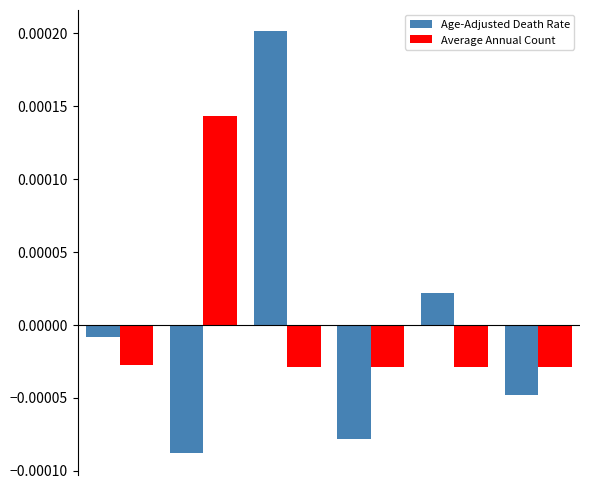

At how many categories does at least one series exceed 0?

3